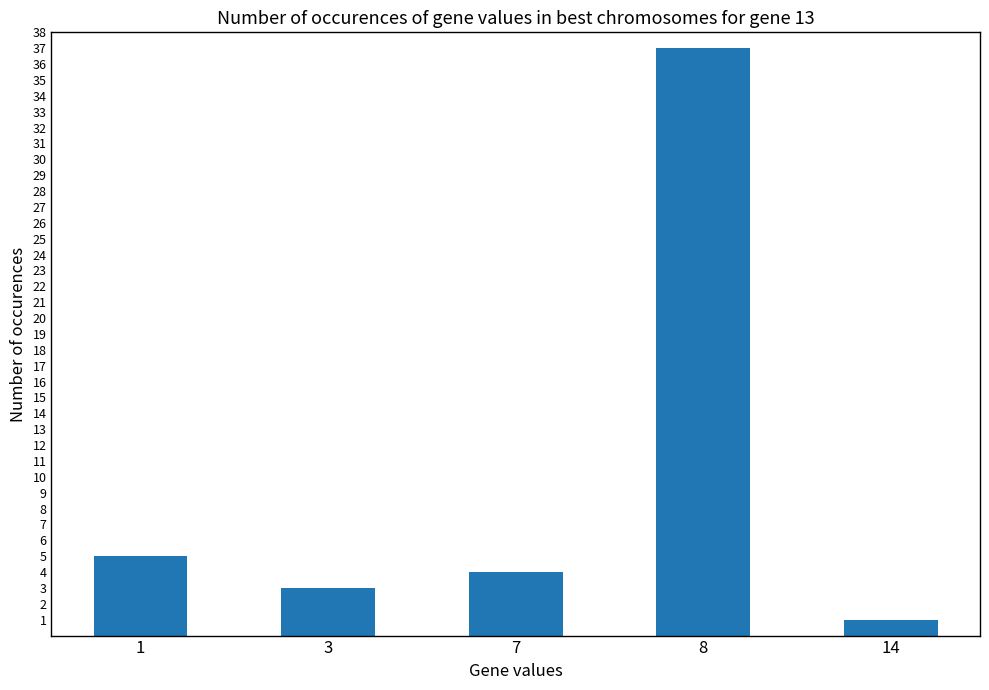

The chart shows a value of 1 at 14. True or false?

True